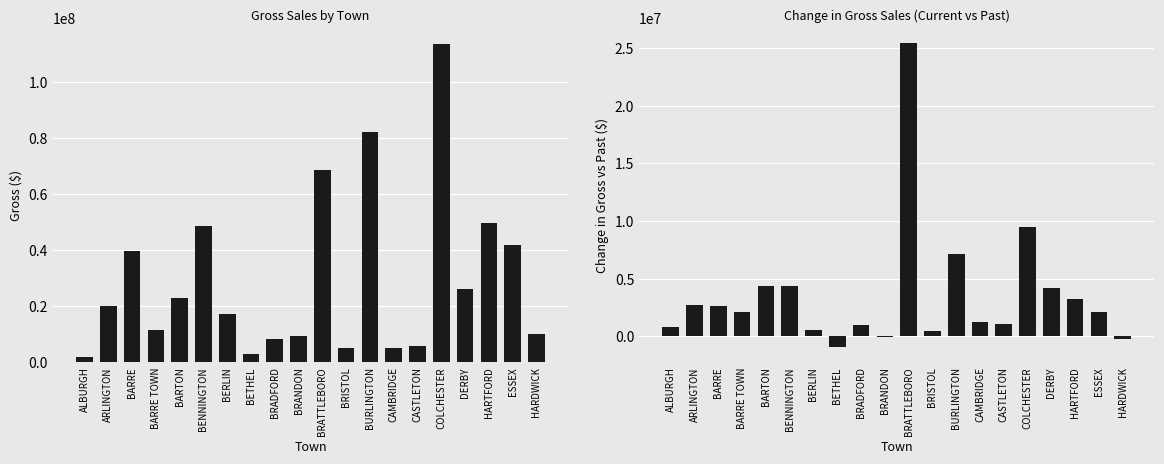

Is the value of Gross Change vs Past at BARTON greater than the value of Gross at CAMBRIDGE?

No